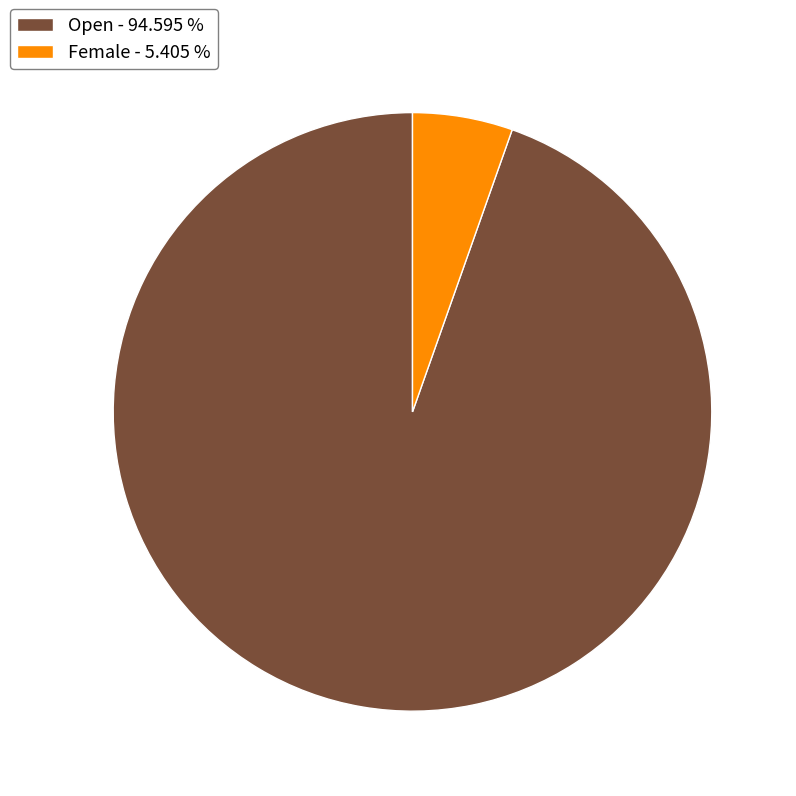

Do Open - 94.595 % and Female - 5.405 % together represent more than half of the pie?

Yes